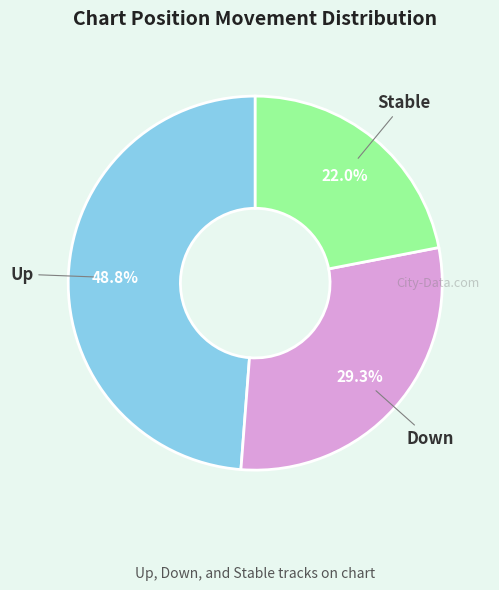

What is the ratio of the value at Up to the value at Down?

1.7